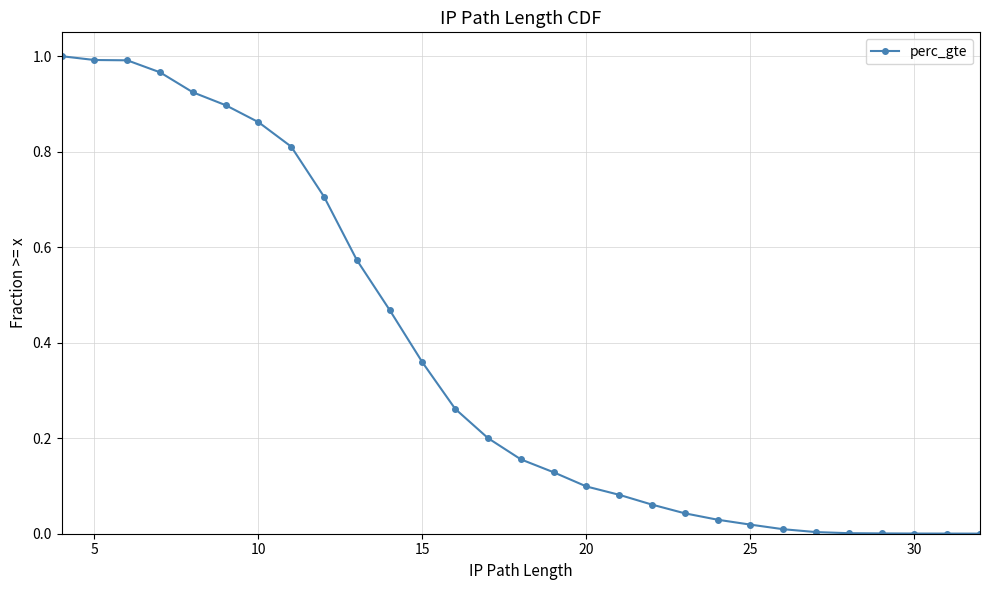

What is the average value?

0.4